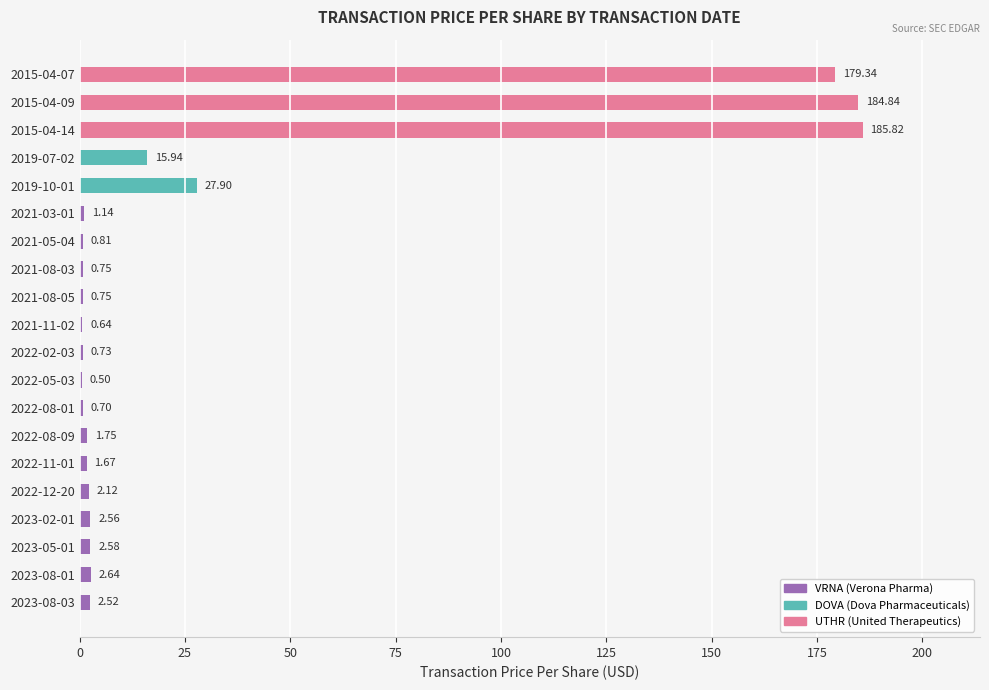

What is the greatest value displayed?

185.8